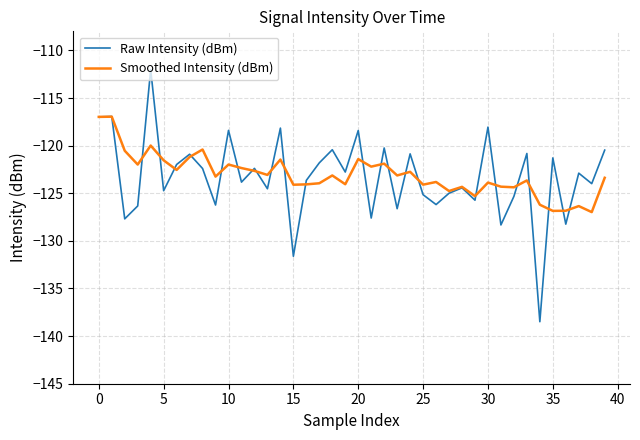

Which series has the widest spread of values?

Raw Intensity (dBm)